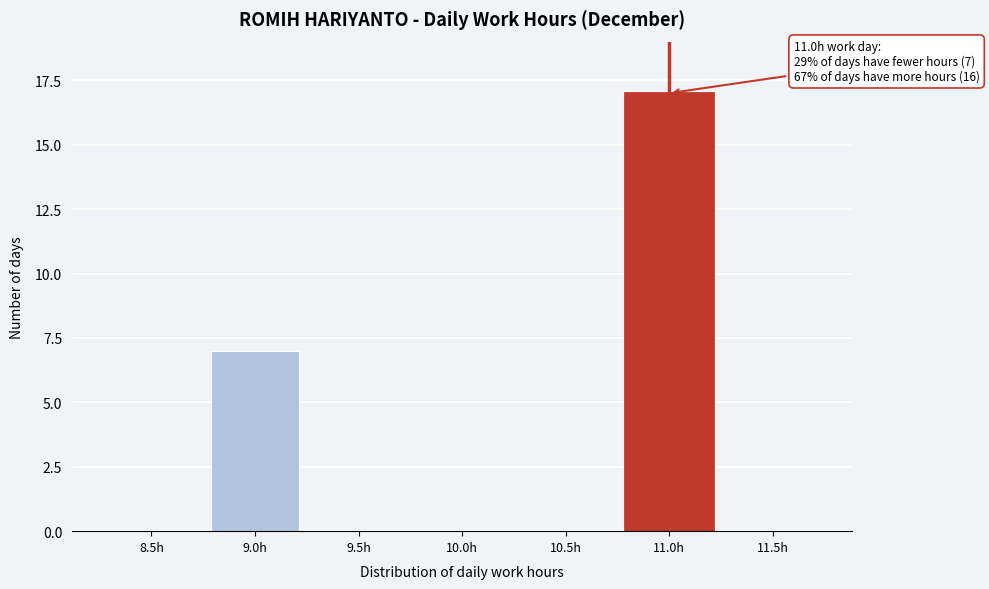

Reading left to right, transcribe all the data shown in this chart.

8.5h=0	9.0h=7	9.5h=0	10.0h=0	10.5h=0	11.0h=17	11.5h=0